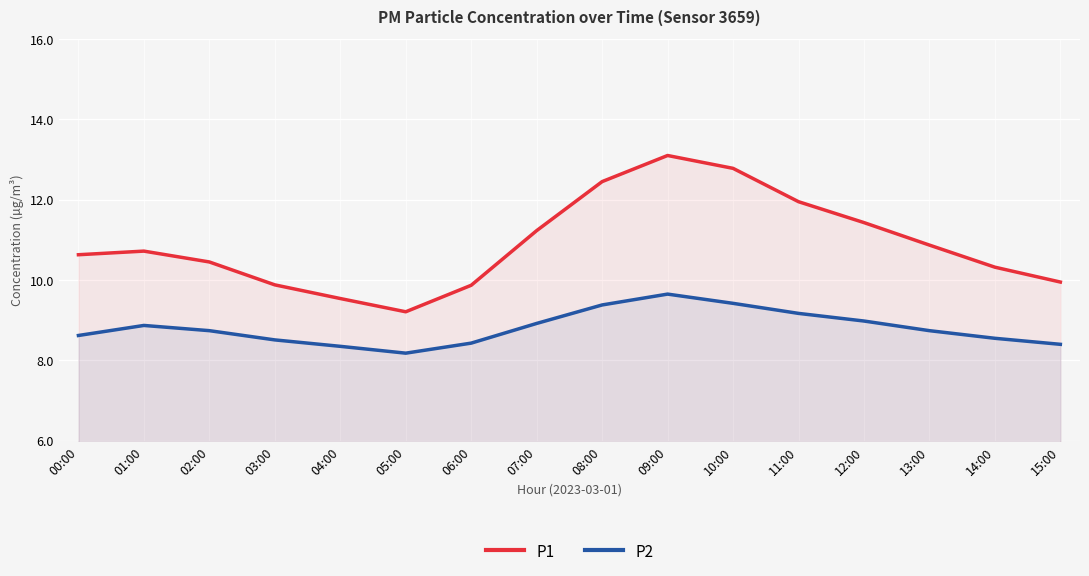

At how many categories does at least one series exceed 9?

16